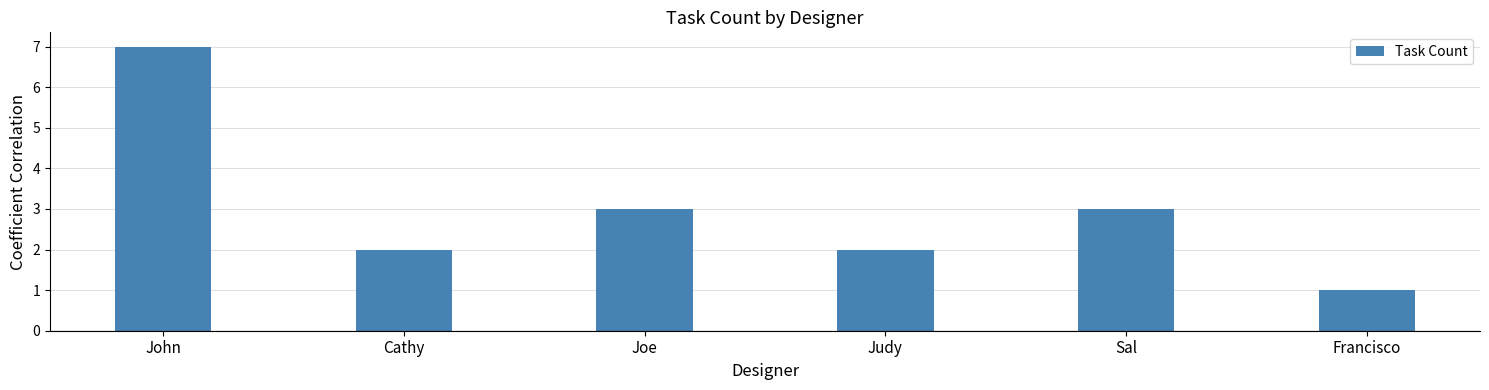

Does the chart contain any negative values?

No